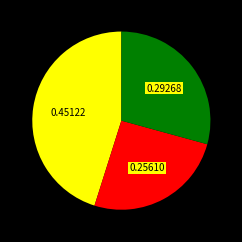

Is there a majority slice in this chart?

No